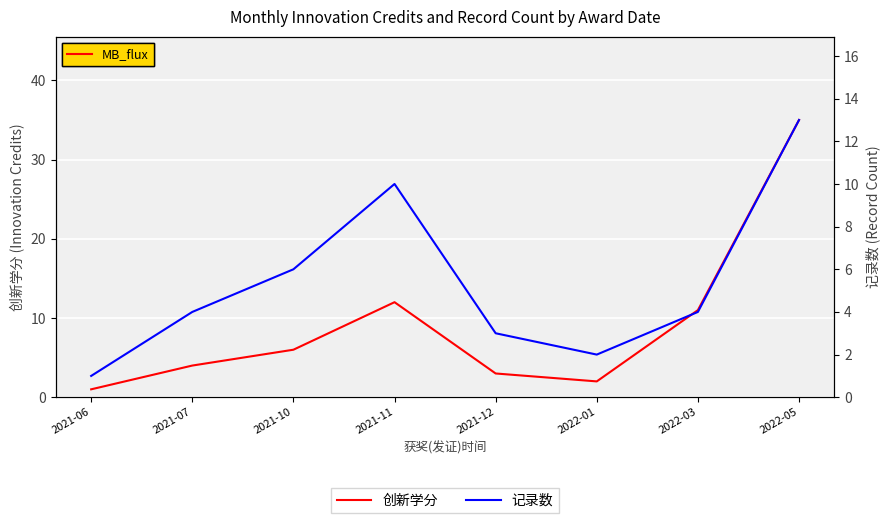

How many interior local peaks does the 记录数 series have?

1